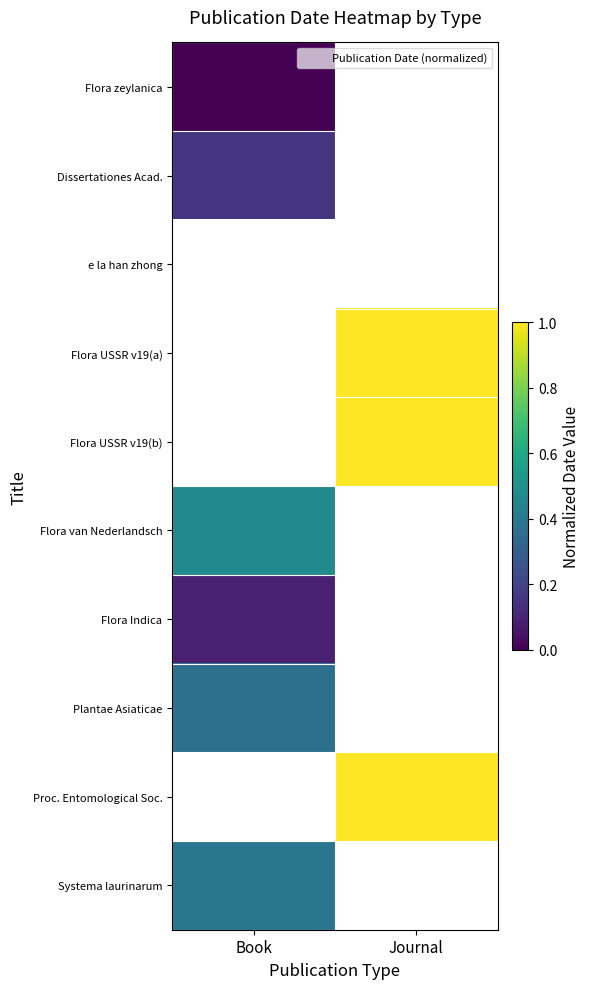

Which label corresponds to the largest value in the chart?

Journal